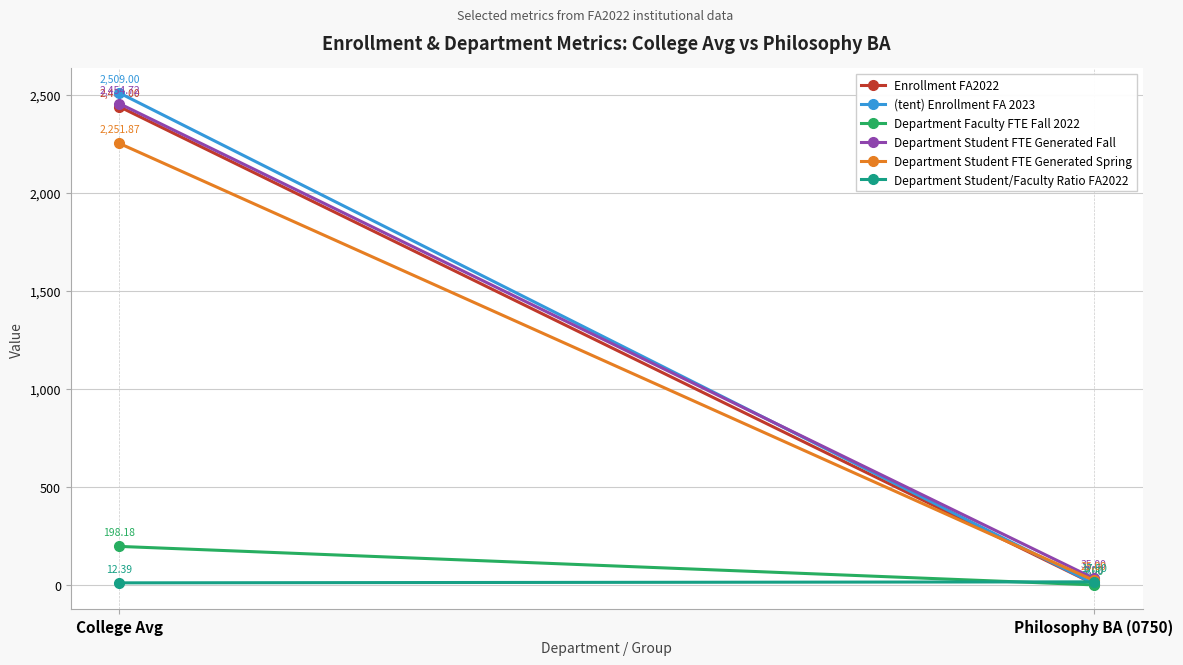

Between College Avg and Philosophy BA (0750), which series saw the biggest shift?

(tent) Enrollment FA 2023